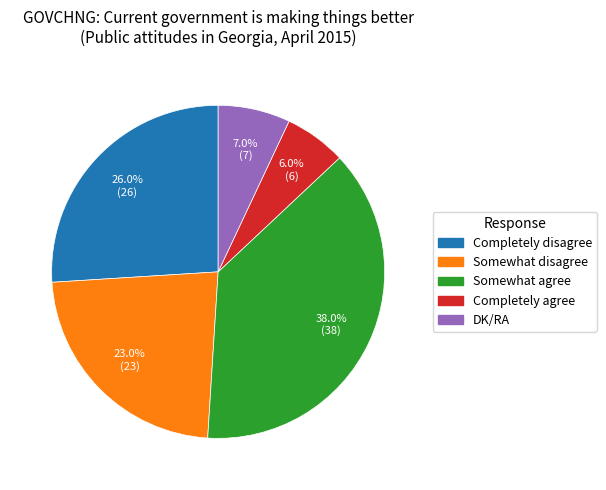

Count the number of slices in the pie.

5